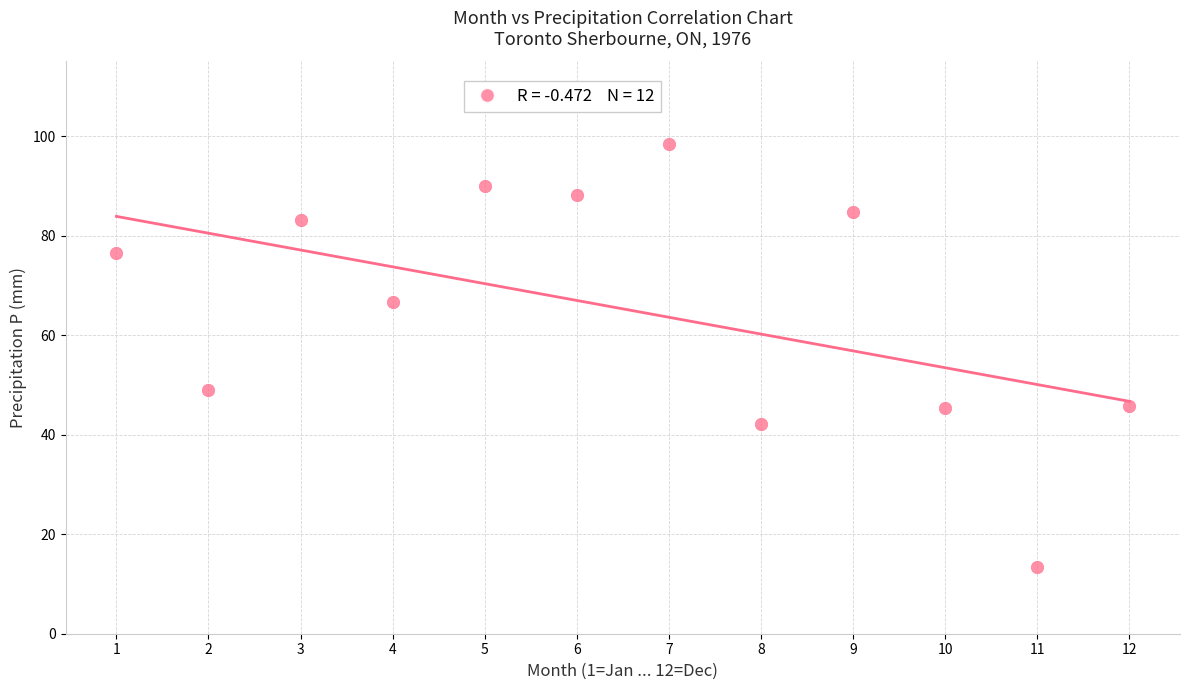

What is the average Y value?

65.3